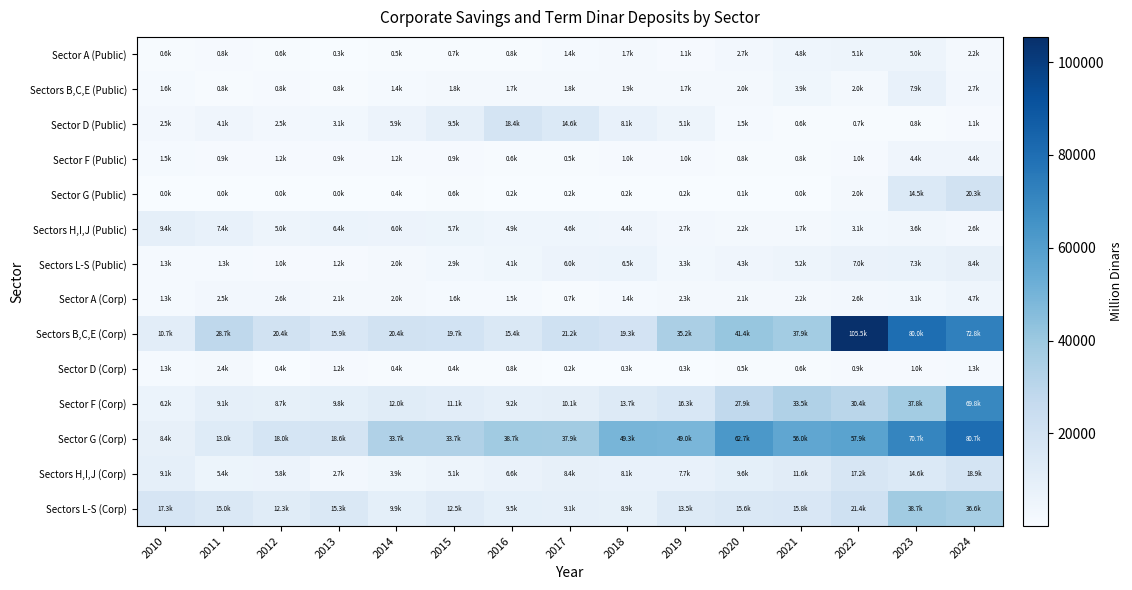

Between 2012 and 2018, which is larger?

2018